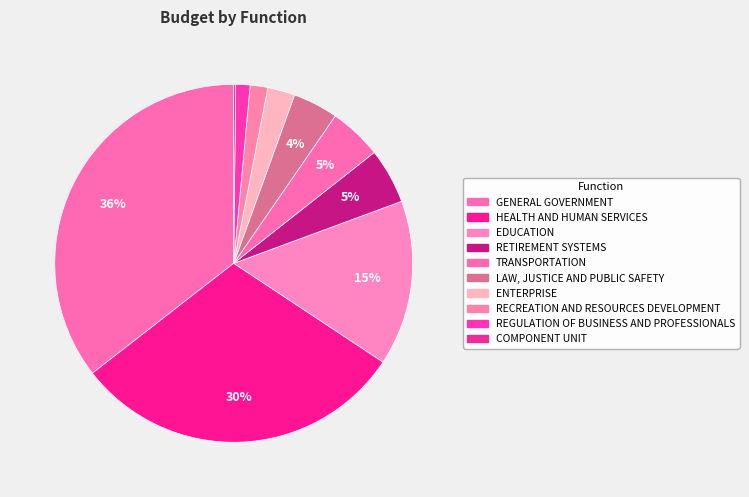

Is there any slice that represents more than half of the pie?

No